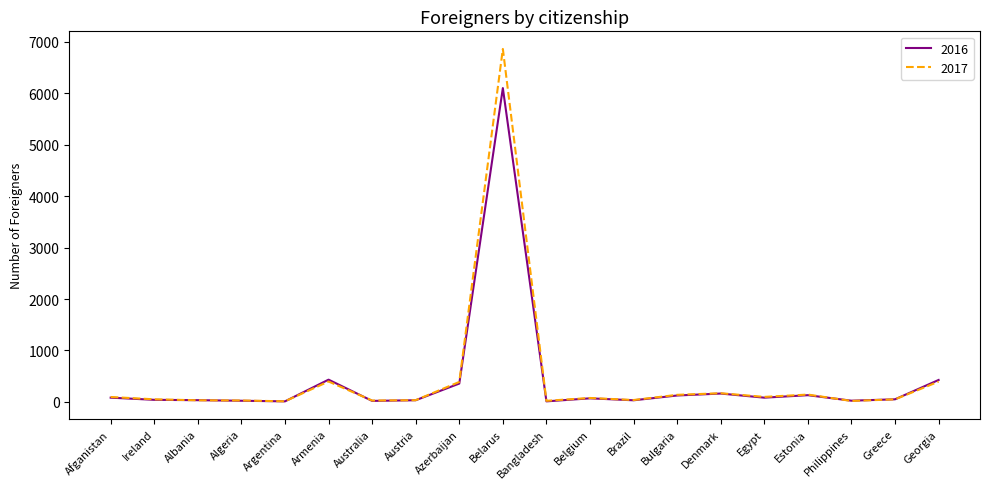

Which series ends up on top after the final intersection of 2016 and 2017?

2016